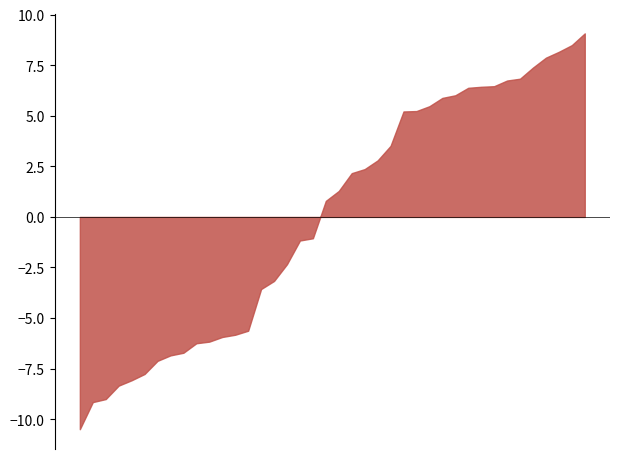

What is the difference between the maximum and minimum values?

19.6